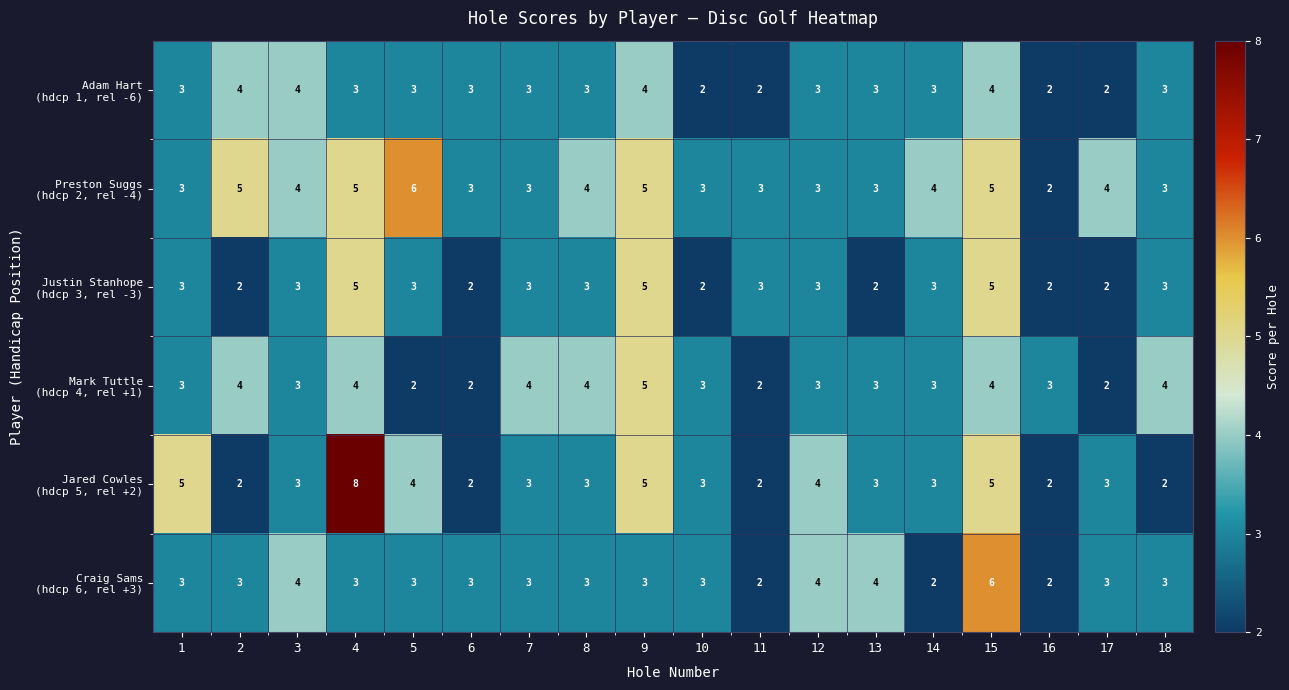

What is the total value across all series at 11?

14